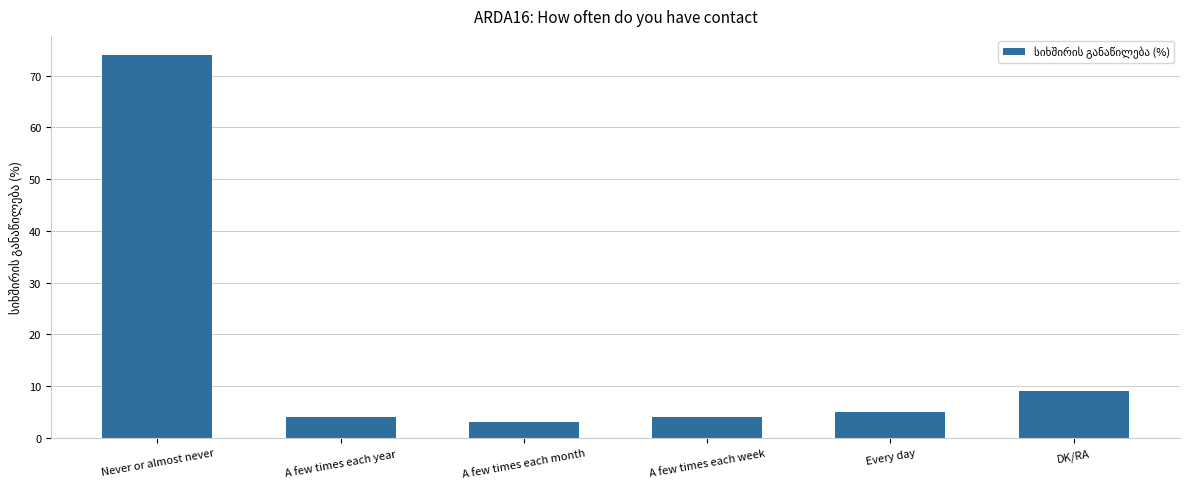

What position from the left is Never or almost never?

1